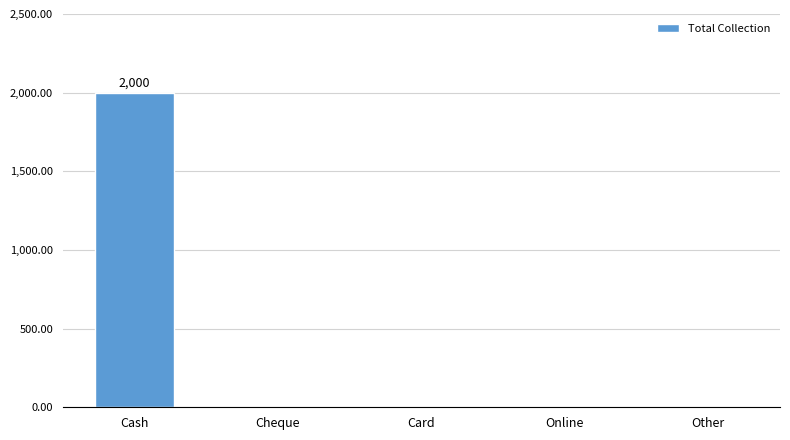

Which has a higher value, Other or Cash?

Cash